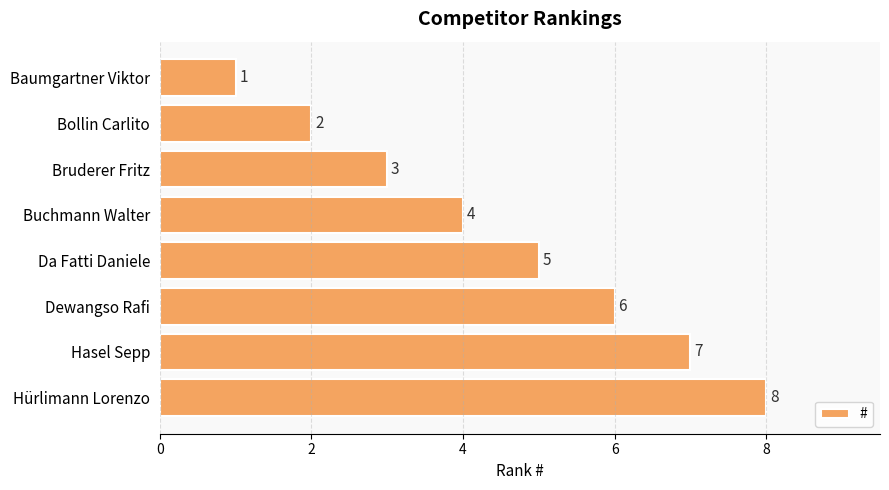

List the labels in order of value, smallest first.

Baumgartner Viktor, Bollin Carlito, Bruderer Fritz, Buchmann Walter, Da Fatti Daniele, Dewangso Rafi, Hasel Sepp, Hürlimann Lorenzo